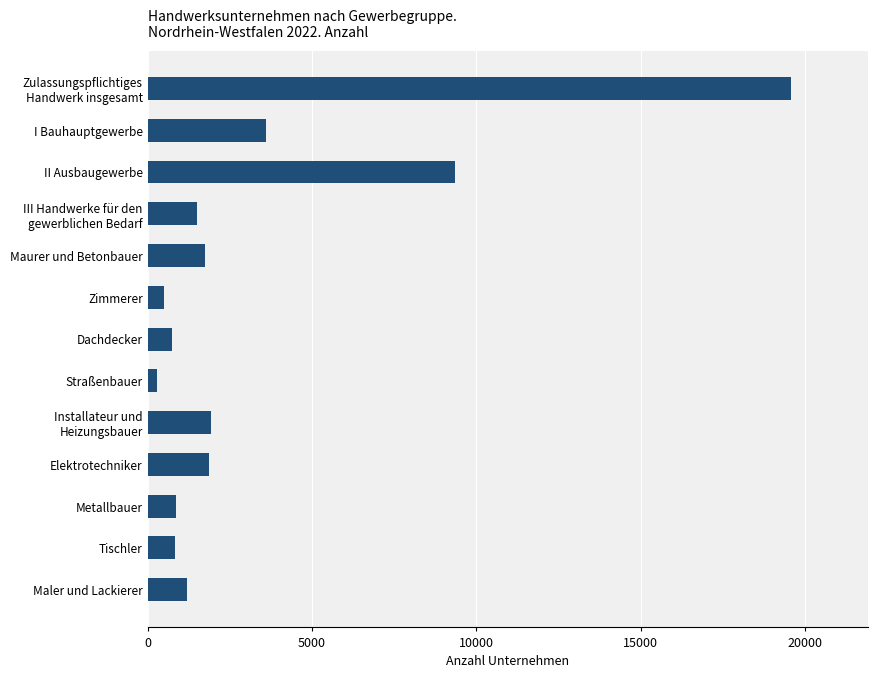

What is the change in value from Maurer und Betonbauer to Dachdecker?

-1014